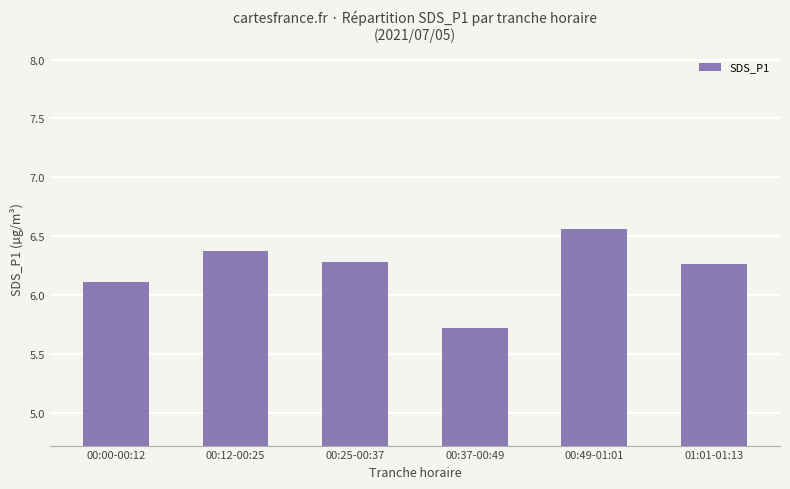

Is it true that the value at 00:00-00:12 is 10.5?

False